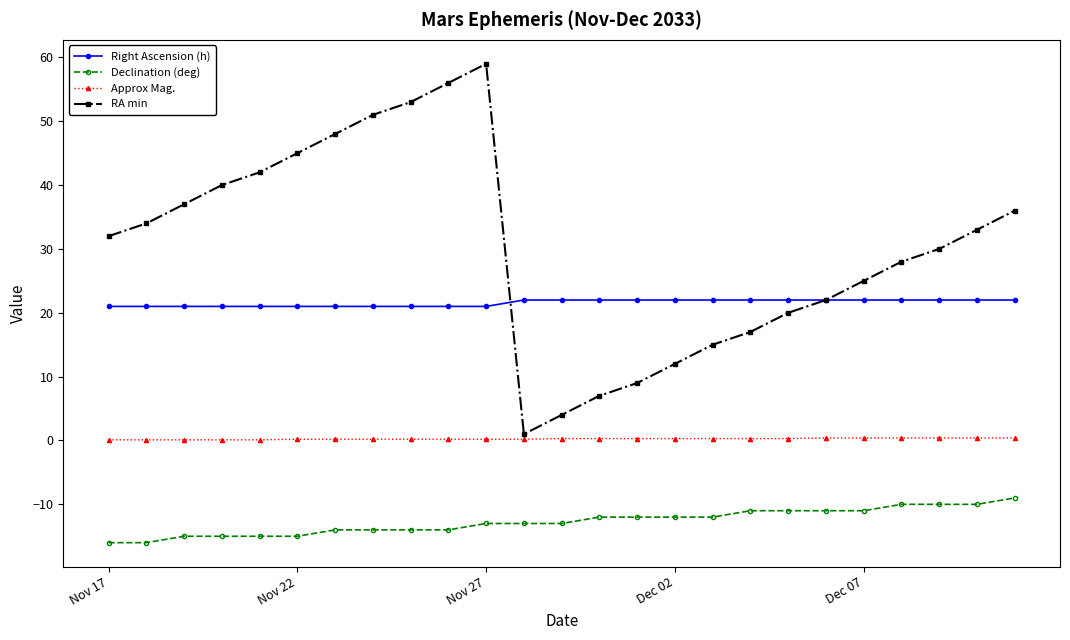

List the series in order of their overall mean, lowest first.

Declination (deg), Approx Mag., Right Ascension (h), RA min